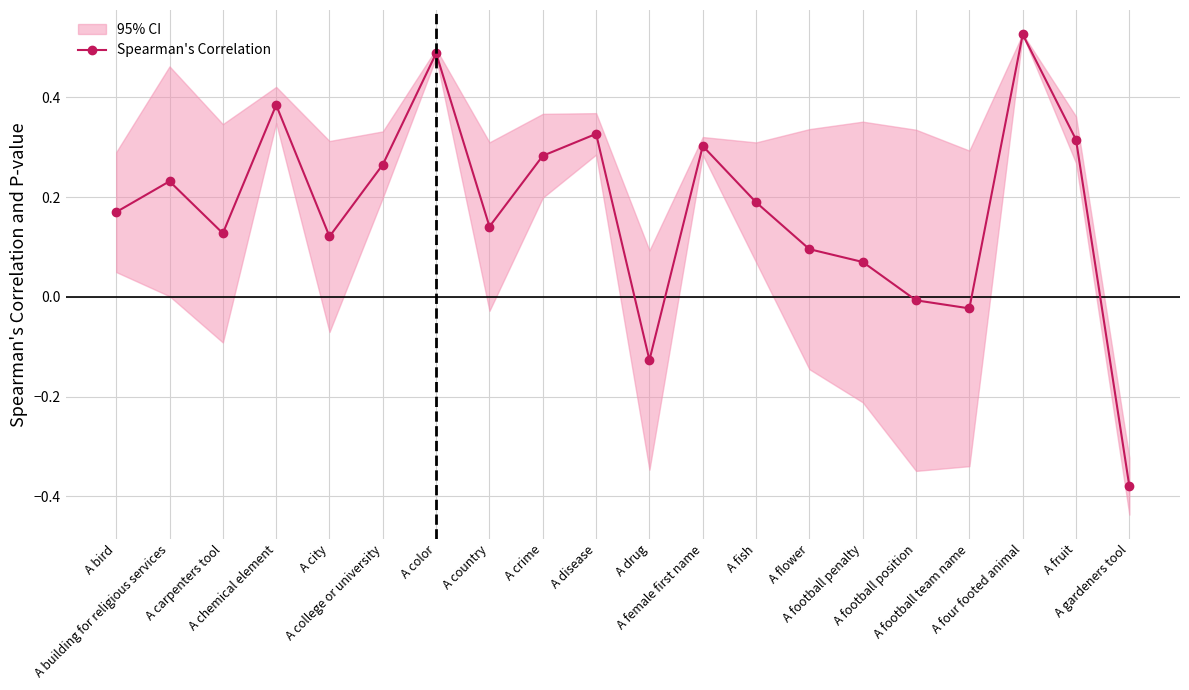

Rank the categories by value from lowest to highest.

A gardeners tool, A drug, A football team name, A football position, A football penalty, A flower, A city, A carpenters tool, A country, A bird, A fish, A building for religious services, A college or university, A crime, A female first name, A fruit, A disease, A chemical element, A color, A four footed animal